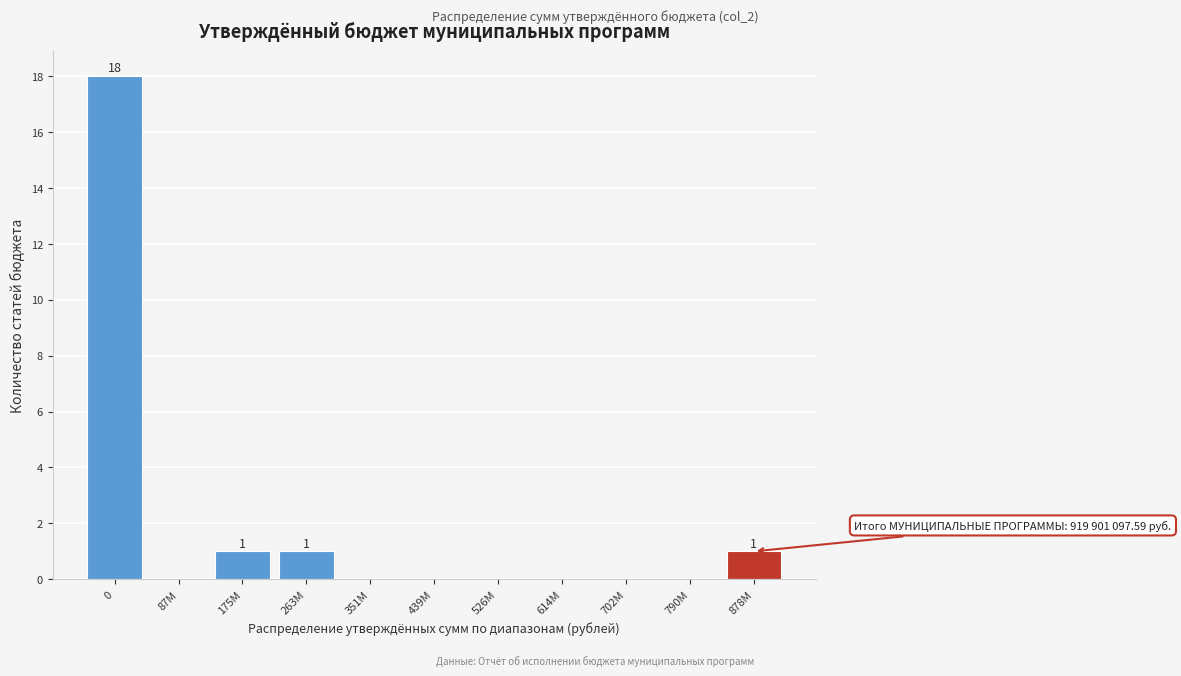

Reading left to right, extract all data points from this chart.

0=18	87M=0	175M=1	263M=1	351M=0	439M=0	526M=0	614M=0	702M=0	790M=0	878M=1